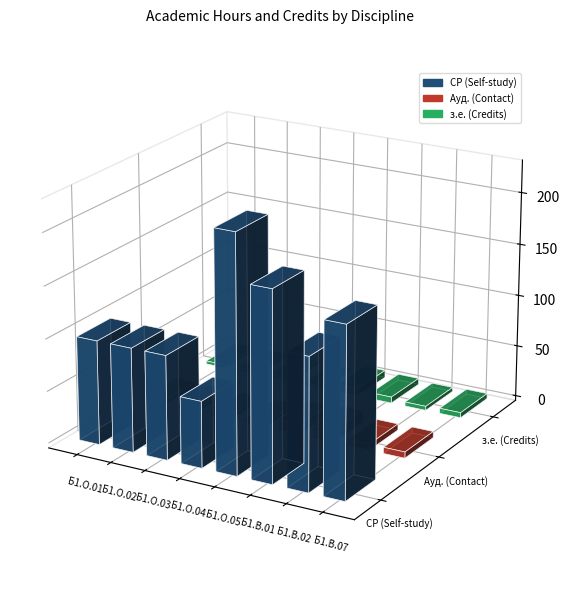

At which category is the sum across all series the highest?

Б1.О.05